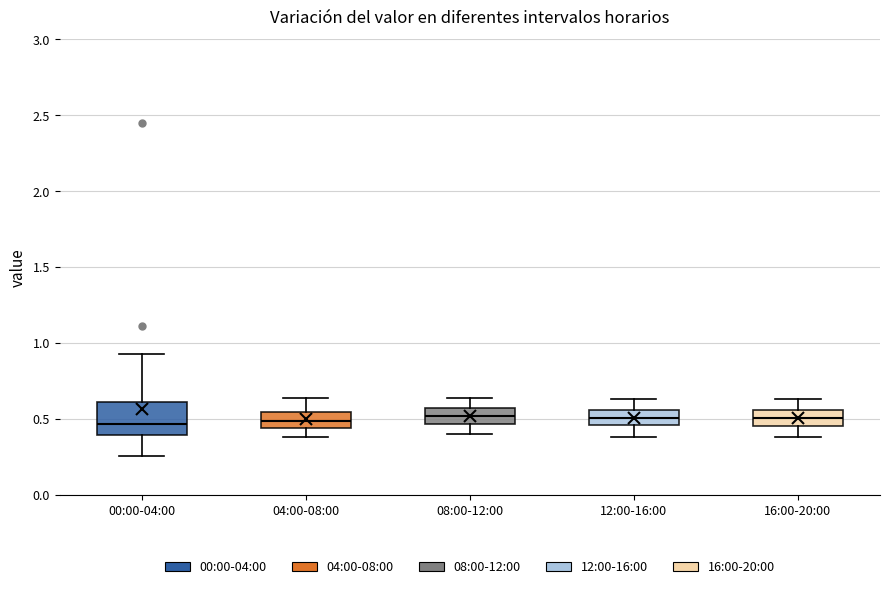

Comparing the boxes themselves (not the whiskers), which one is the tallest?

00:00-04:00